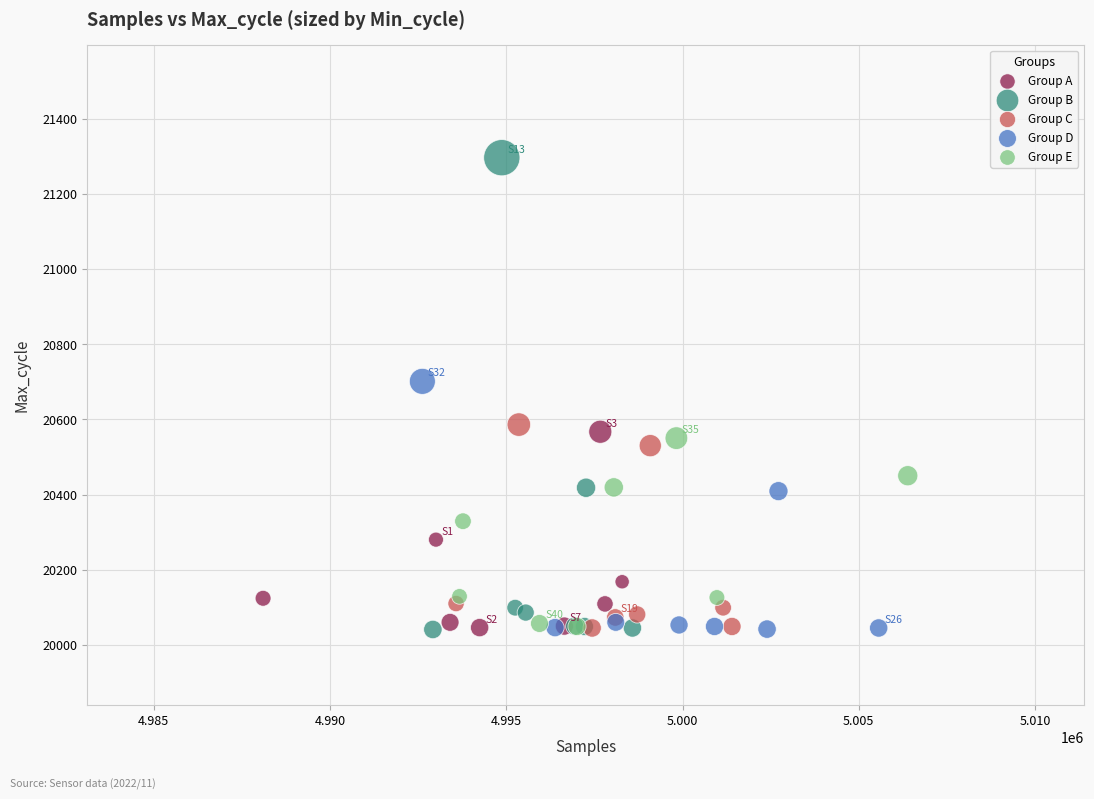

Which series reaches the maximum Y coordinate?

Group B